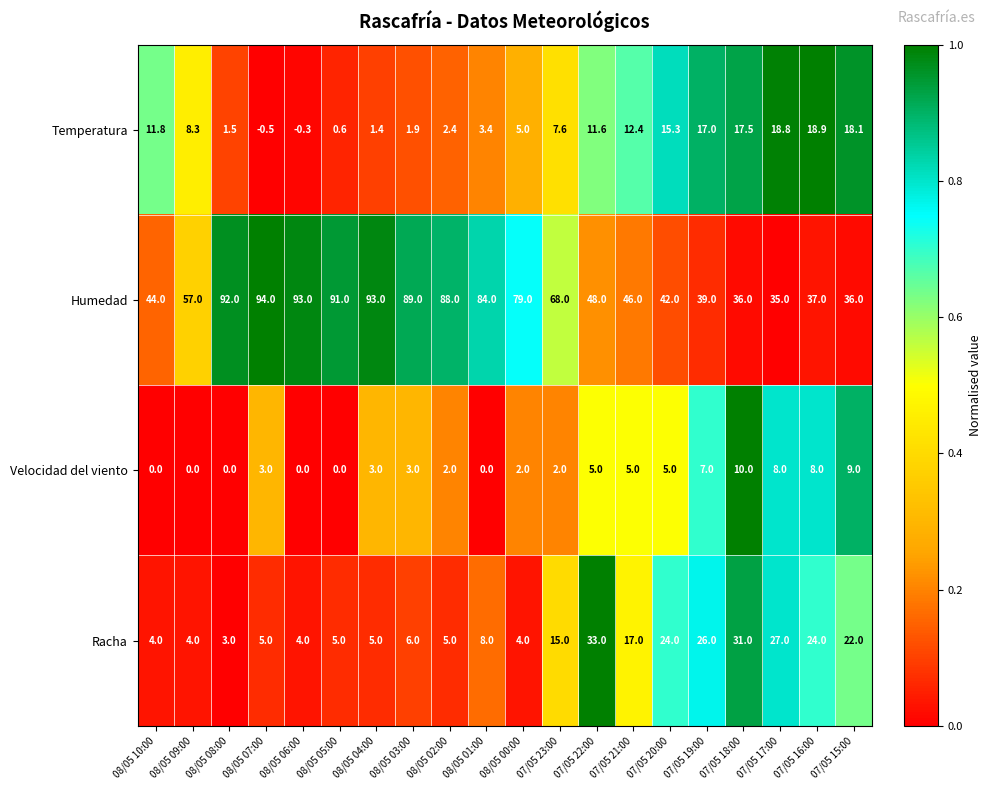

Is it true that Velocidad del viento equals -5.7 at 08/05 09:00?

False